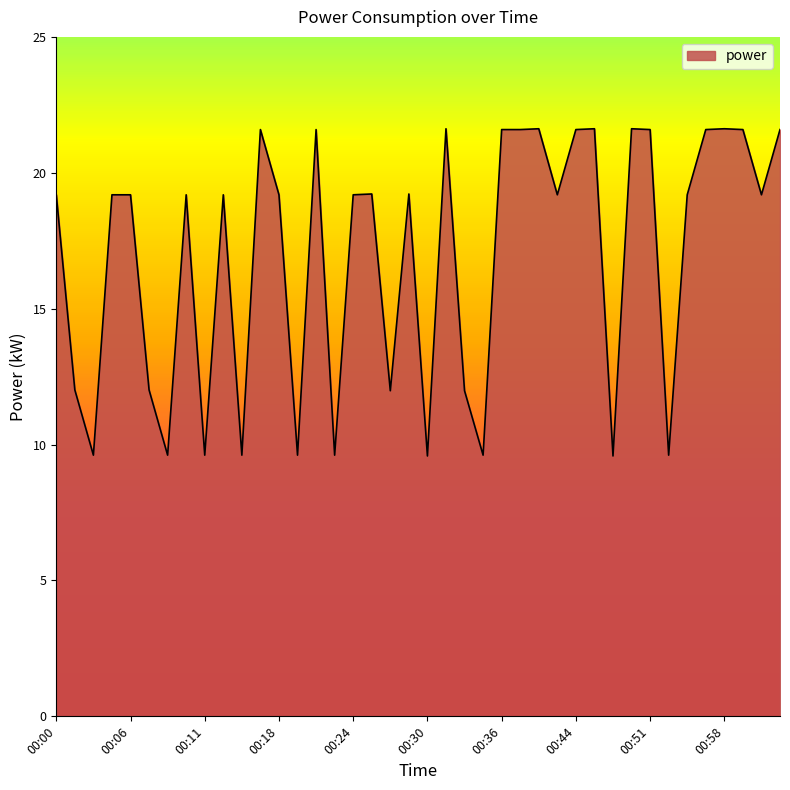

True or false: the data has more than 0 interior local peaks.

True